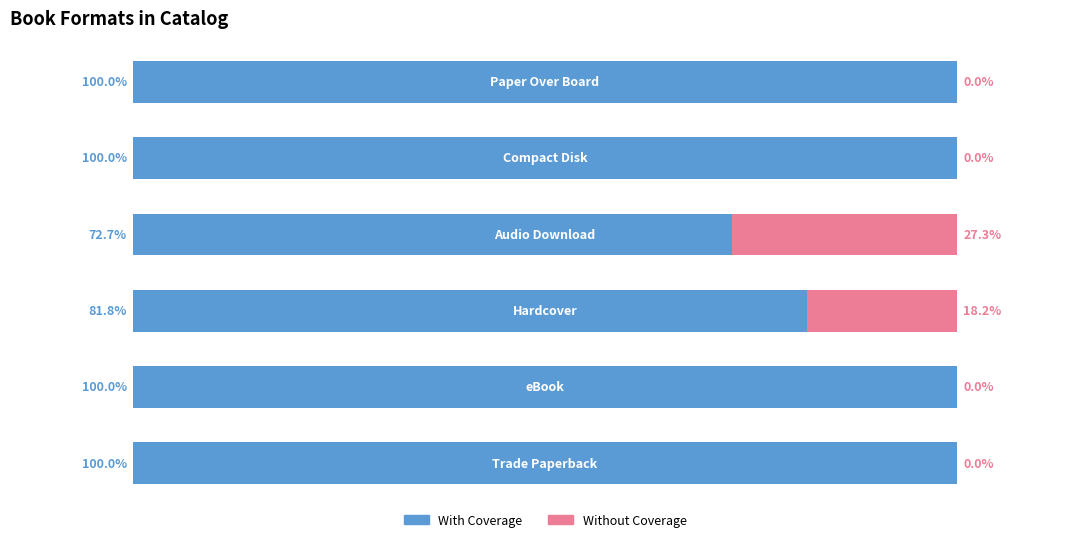

The value of Without Coverage at 1 is 0.0. True or false?

True